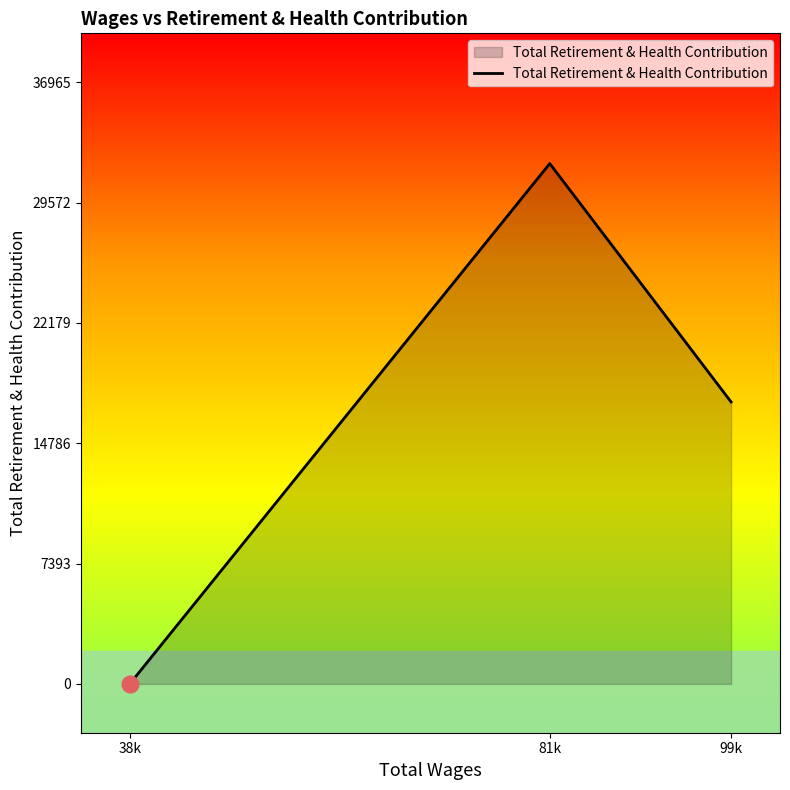

Between 99k and 81k, which is larger?

81k